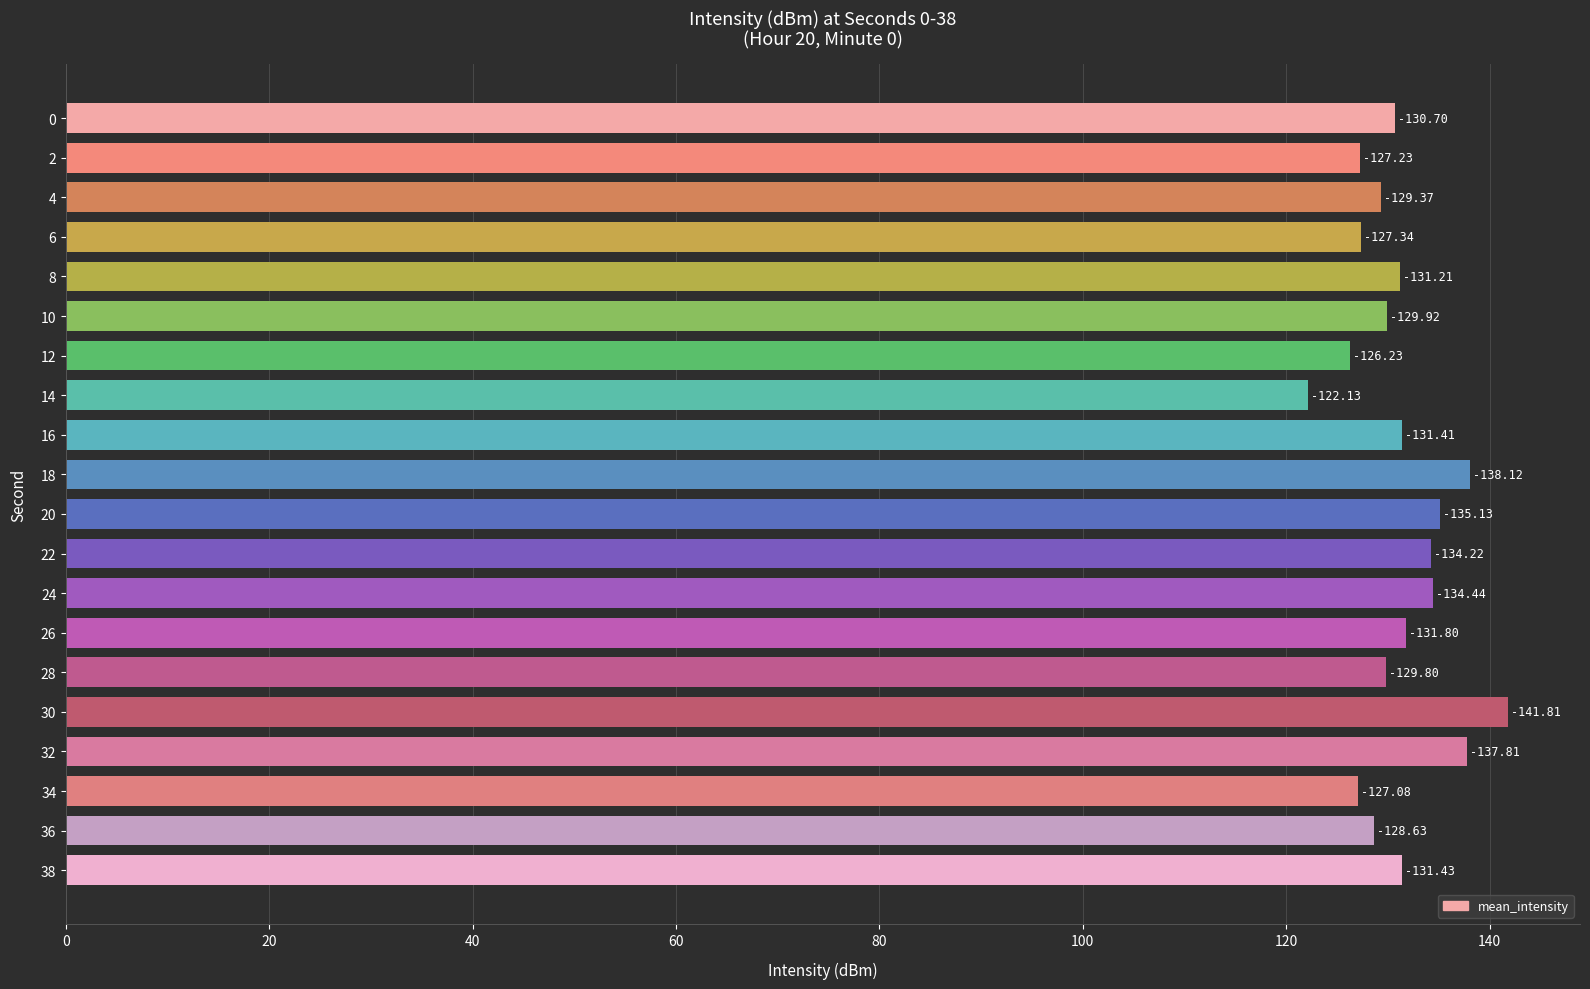

How many bars are there in total?

20